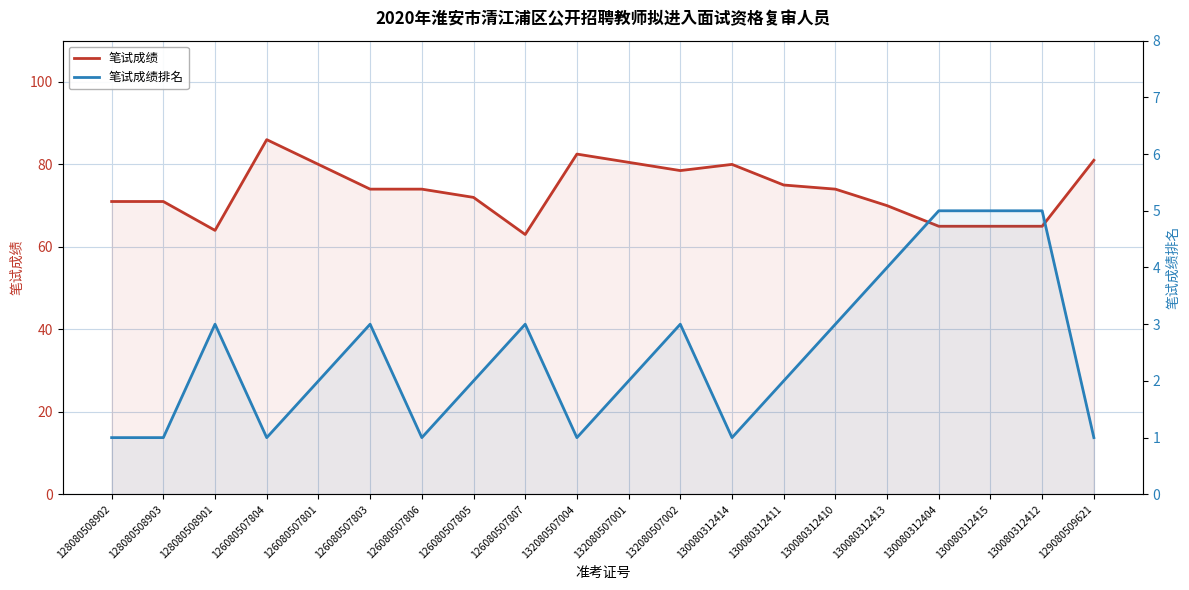

Is the value of 笔试成绩 at 126080507803 greater than the value of 笔试成绩排名 at 126080507807?

Yes